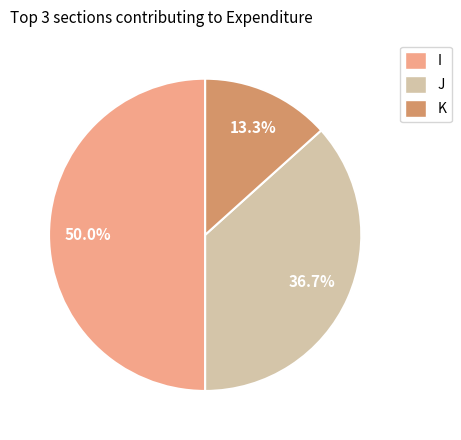

Which has a higher value, I or J?

I